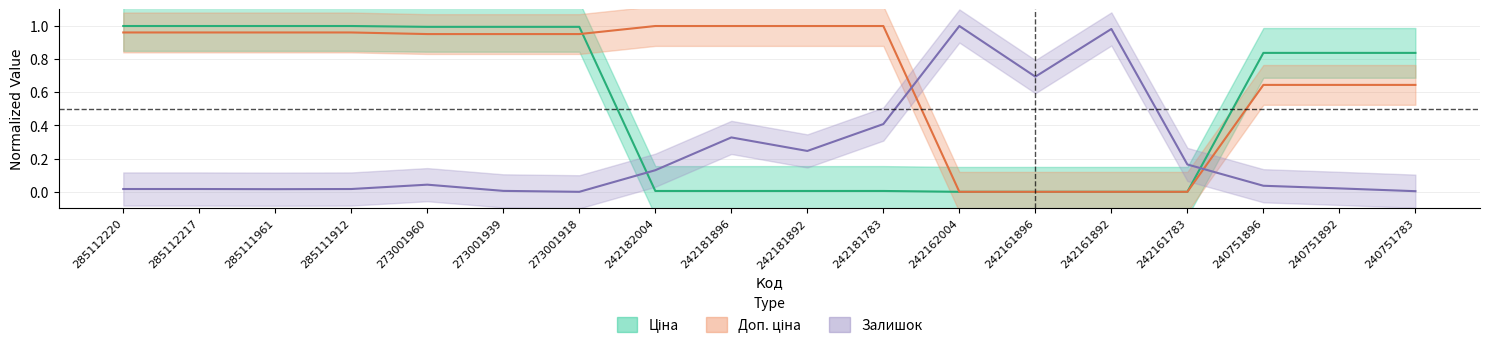

The Ціна series shows 0.8 at 240751783. True or false?

True